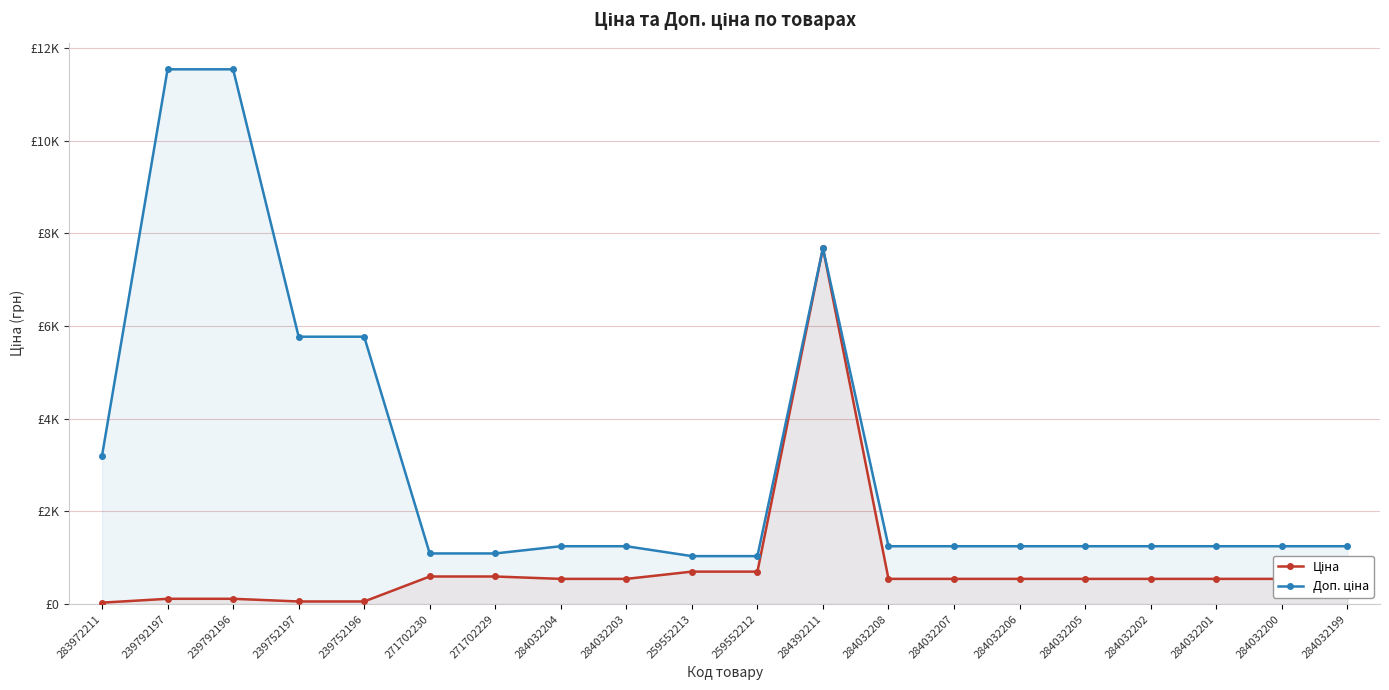

Rank the series by their maximum value, from lowest to highest.

Ціна, Доп. ціна